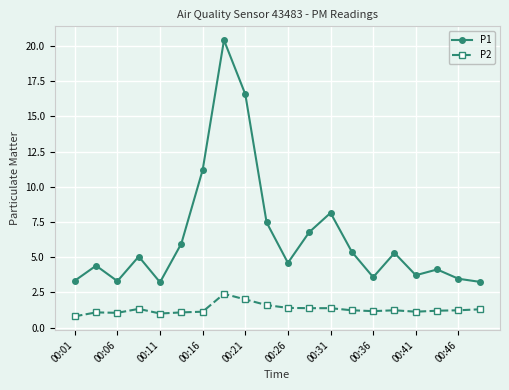

What are all the series names shown in the legend?

P1, P2